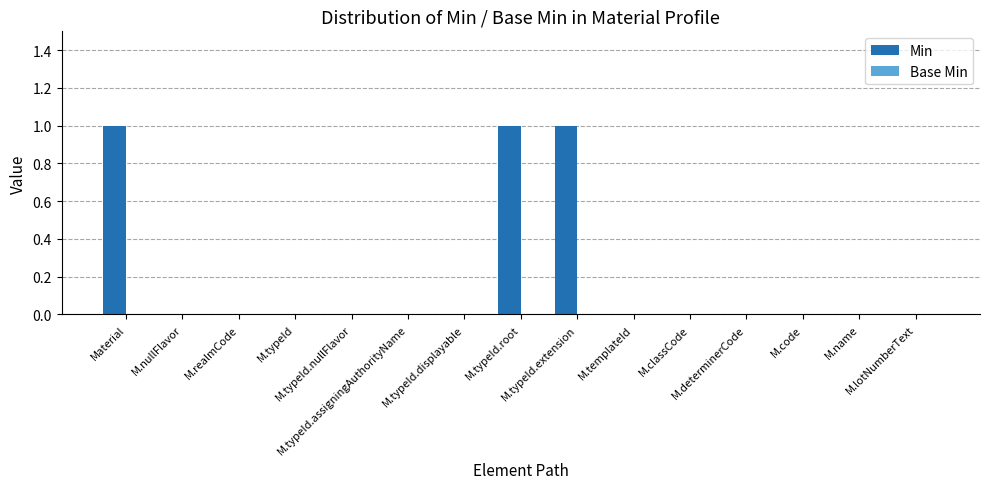

What is the sum of all values?

3